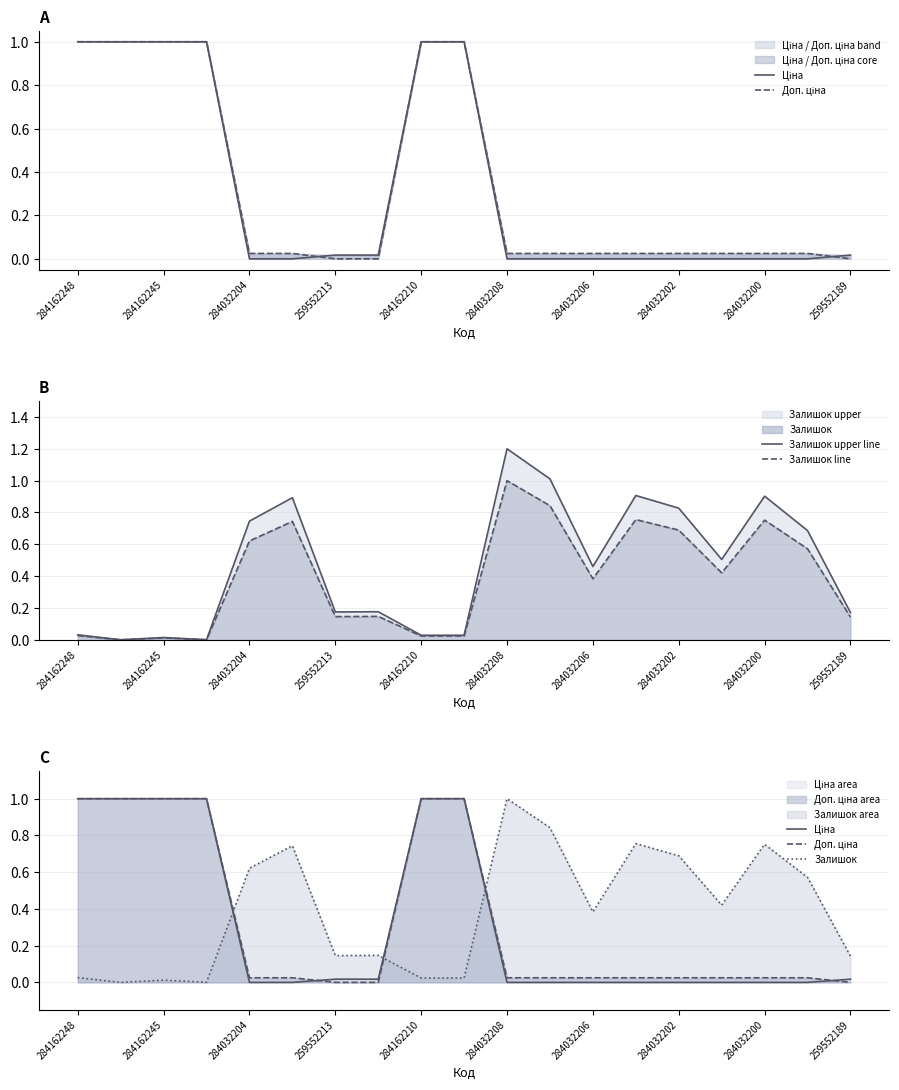

Count the number of data series in this chart.

5